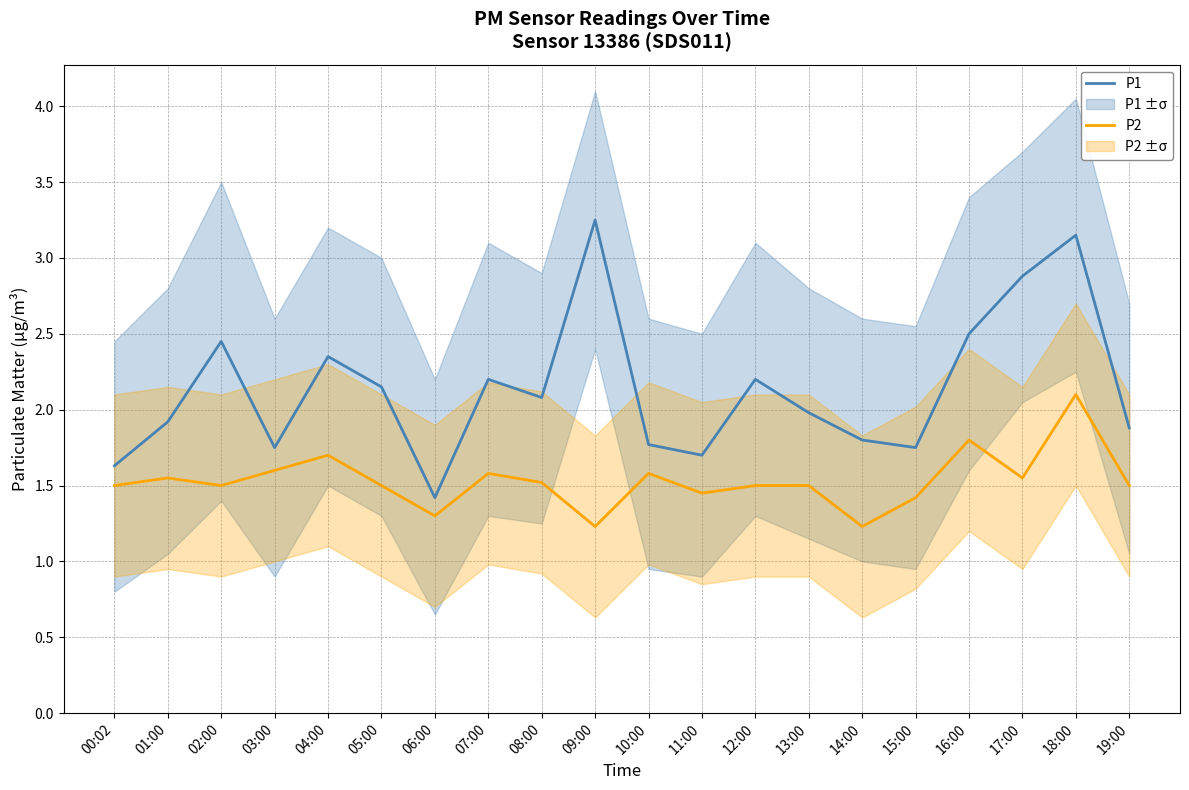

What is the minimum value for P2?

1.2